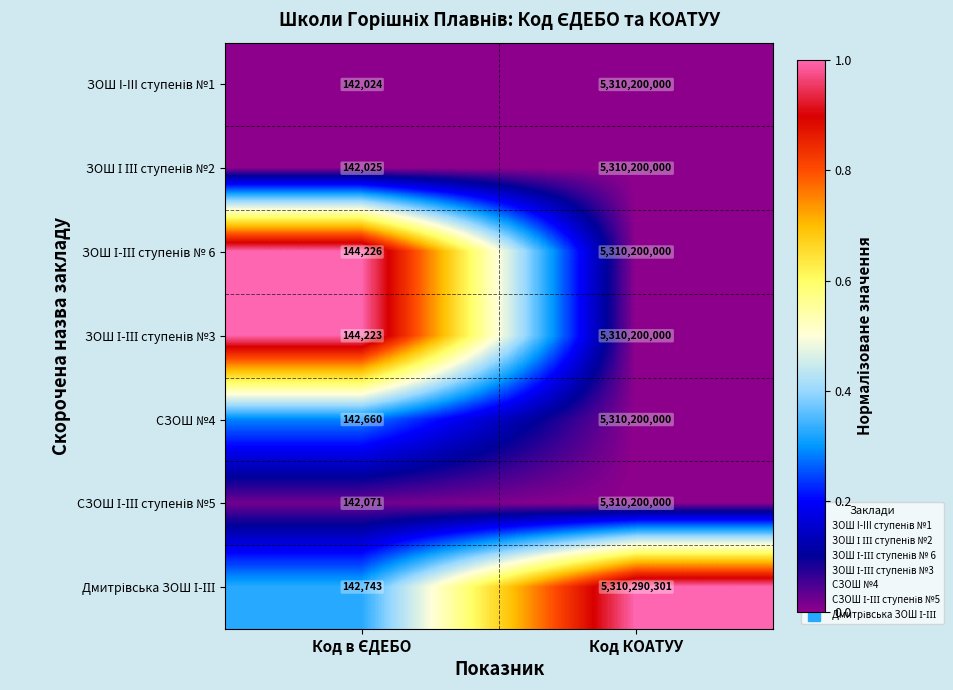

At which category does the chart reach its peak across all series?

Код КОАТУУ